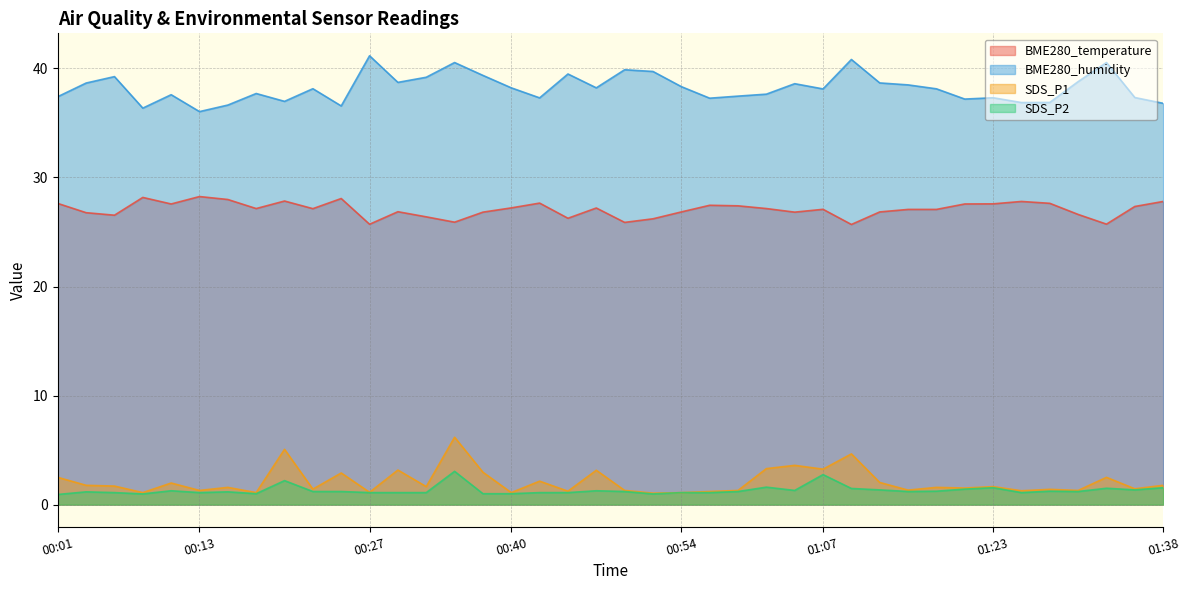

What is the difference between the BME280_temperature values at 01:28 and 00:59?

0.2